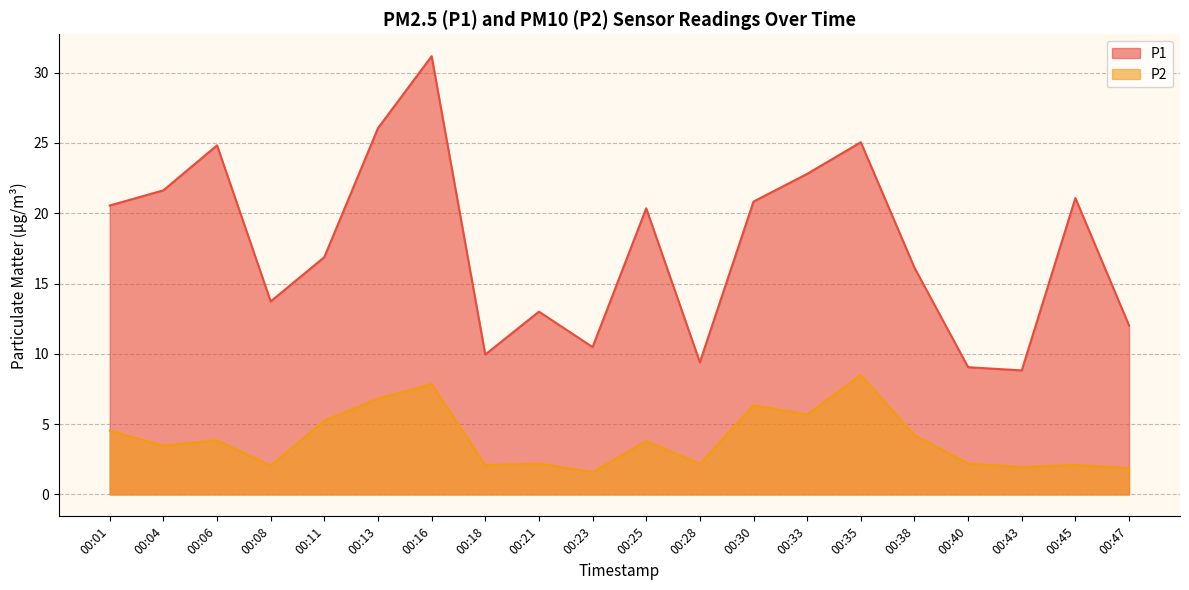

Reading right to left, list all the values displayed in this chart.

P1: 12.0	21.1	8.8	9.1	16.1	25.1	22.8	20.8	9.4	20.4	10.5	13.0	9.9	31.2	26.1	16.9	13.7	24.8	21.6	20.6
P2: 1.9	2.1	1.9	2.2	4.2	8.5	5.7	6.3	2.2	3.8	1.6	2.2	2.1	7.8	6.8	5.2	2.0	3.9	3.5	4.5